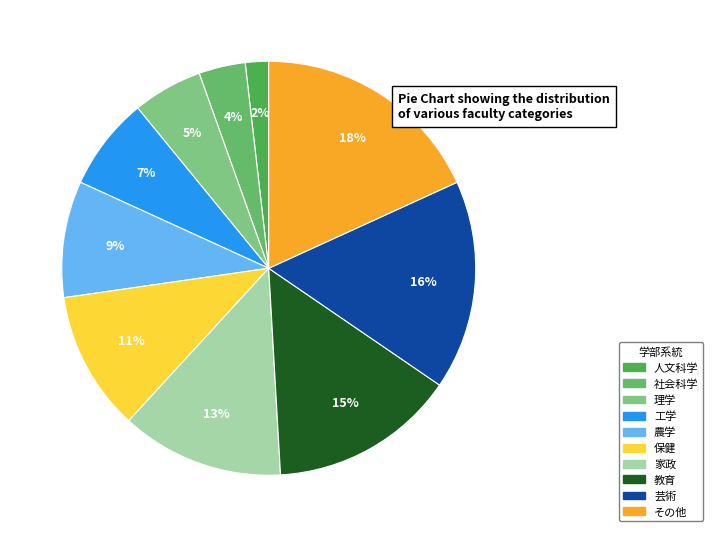

Count the number of slices in the pie.

10